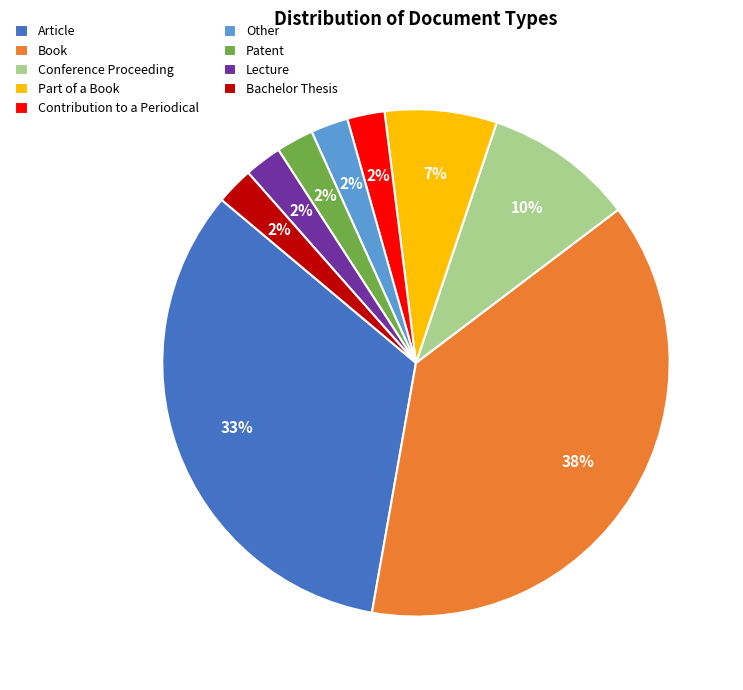

Do Lecture and Book together represent more than half of the pie?

No